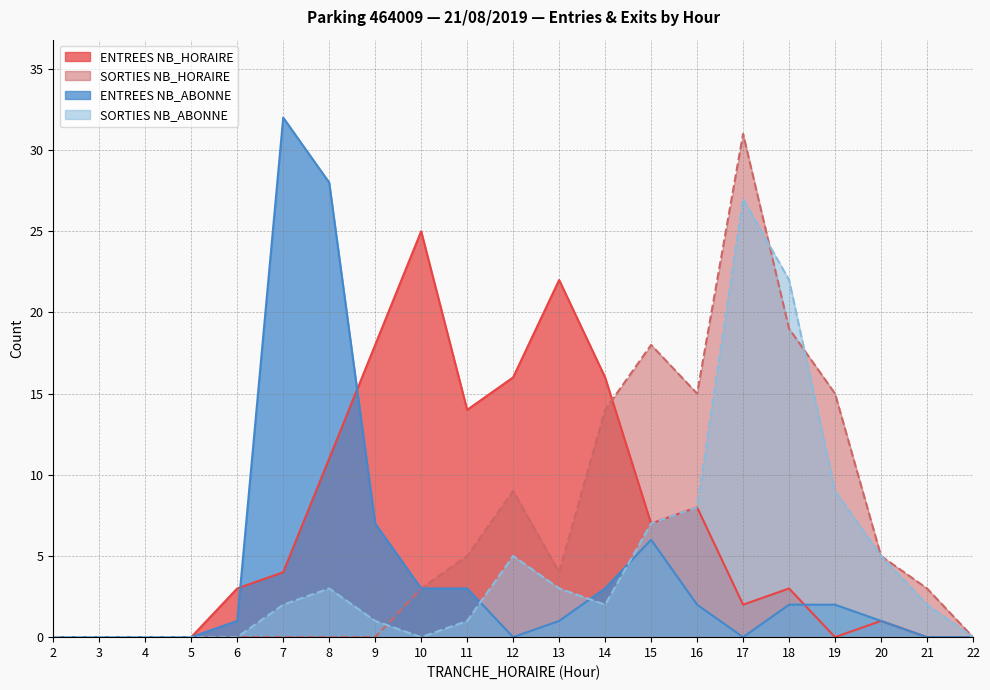

Reading left to right, what are all the values shown in this chart?

ENTREES NB_HORAIRE: 0	0	0	0	3	4	11	18	25	14	16	22	16	7	8	2	3	0	1	0	0
SORTIES NB_HORAIRE: 0	0	0	0	0	0	0	0	3	5	9	4	14	18	15	31	19	15	5	3	0
ENTREES NB_ABONNE: 0	0	0	0	1	32	28	7	3	3	0	1	3	6	2	0	2	2	1	0	0
SORTIES NB_ABONNE: 0	0	0	0	0	2	3	1	0	1	5	3	2	7	8	27	22	9	5	2	0